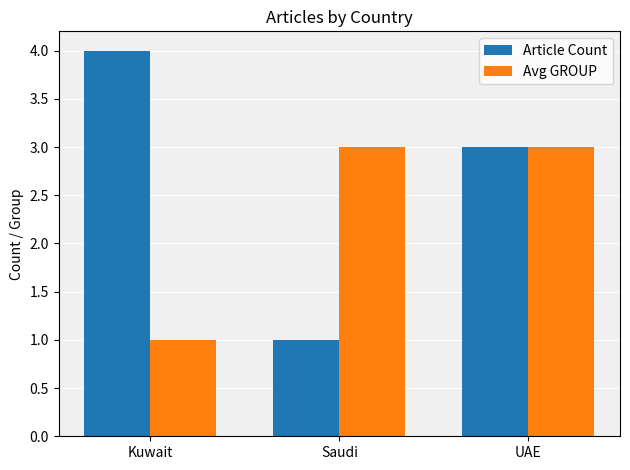

What is the difference between the maximum and minimum values in the Avg GROUP series?

2